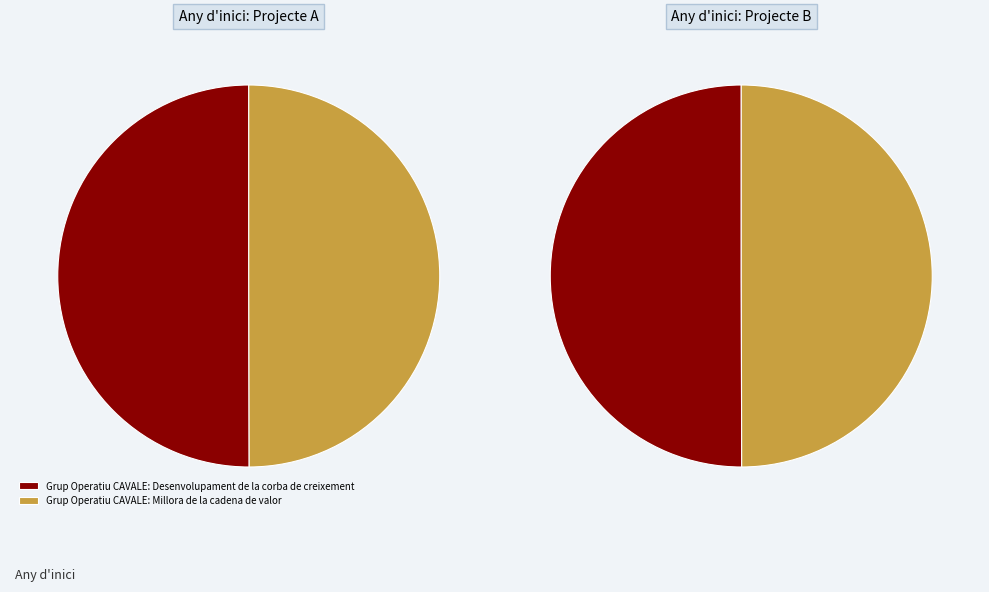

How many slices are in this pie chart?

2